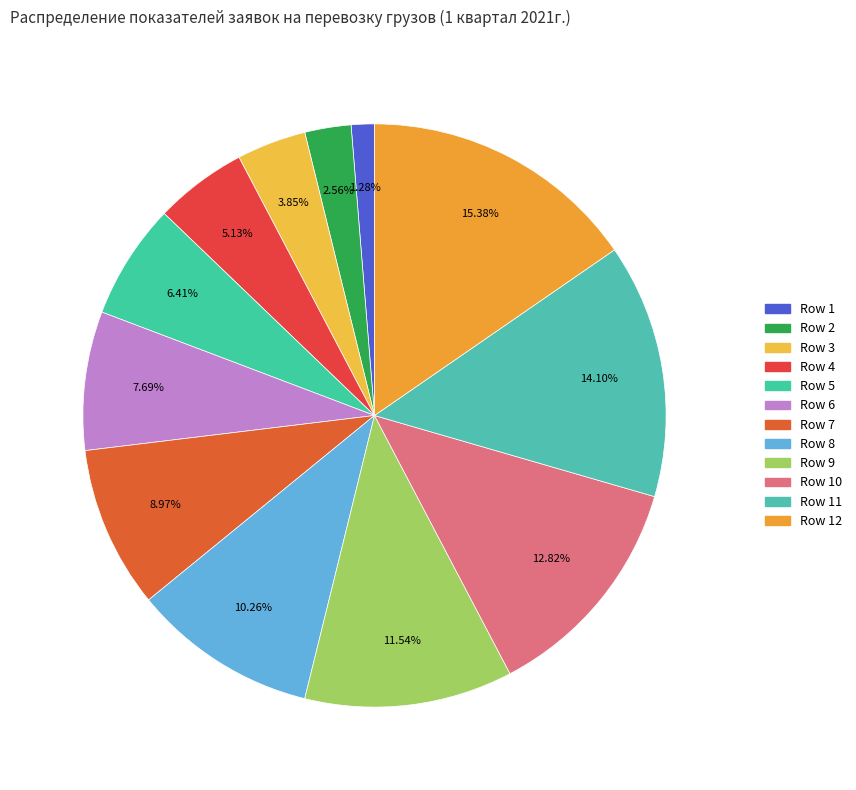

Rank the categories by value from lowest to highest.

Row 1, Row 2, Row 3, Row 4, Row 5, Row 6, Row 7, Row 8, Row 9, Row 10, Row 11, Row 12